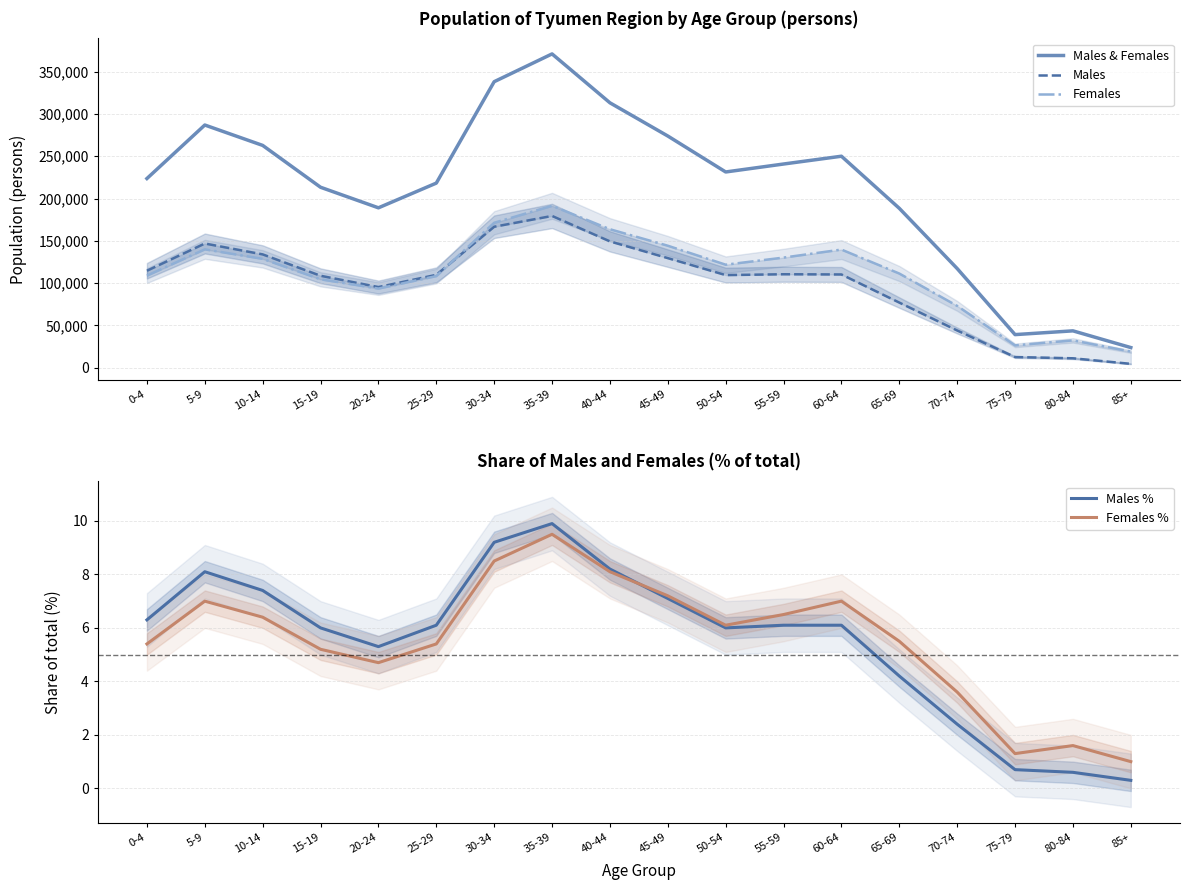

True or false: Males % and Males intersect in this chart.

False